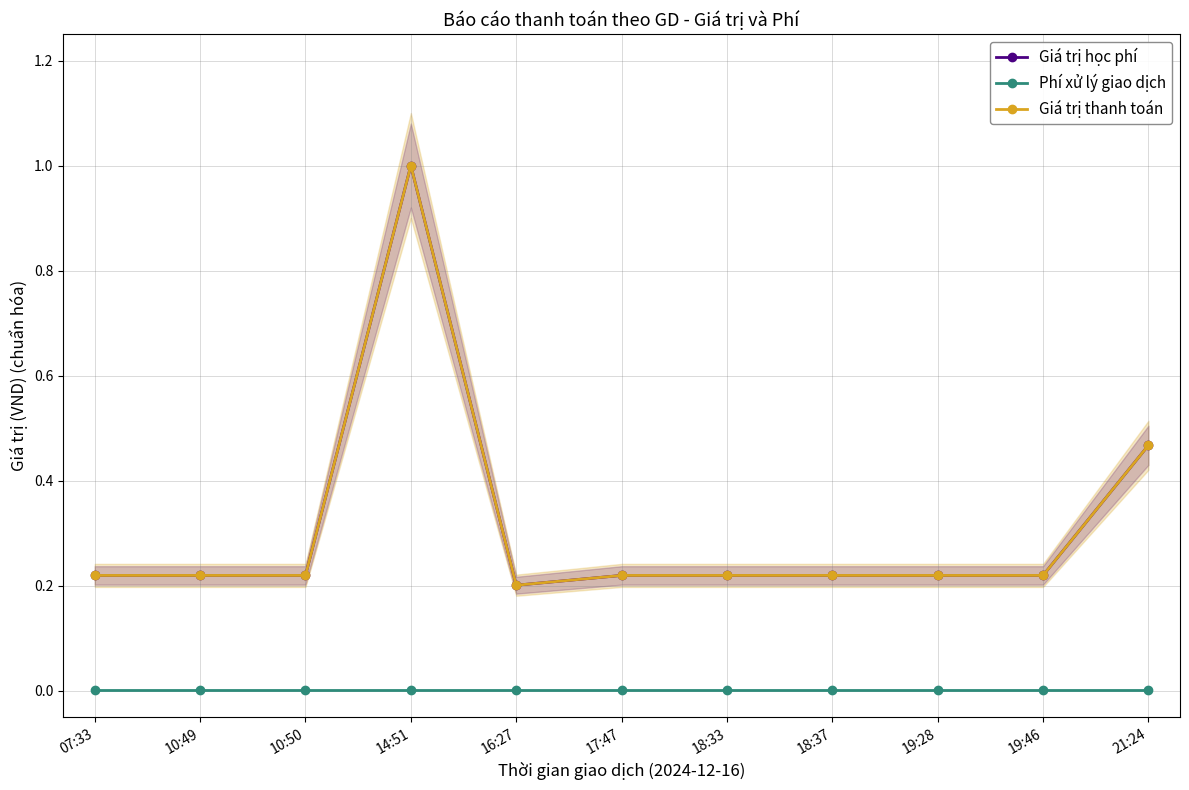

True or false: Phí xử lý giao dịch and Giá trị thanh toán intersect in this chart.

False